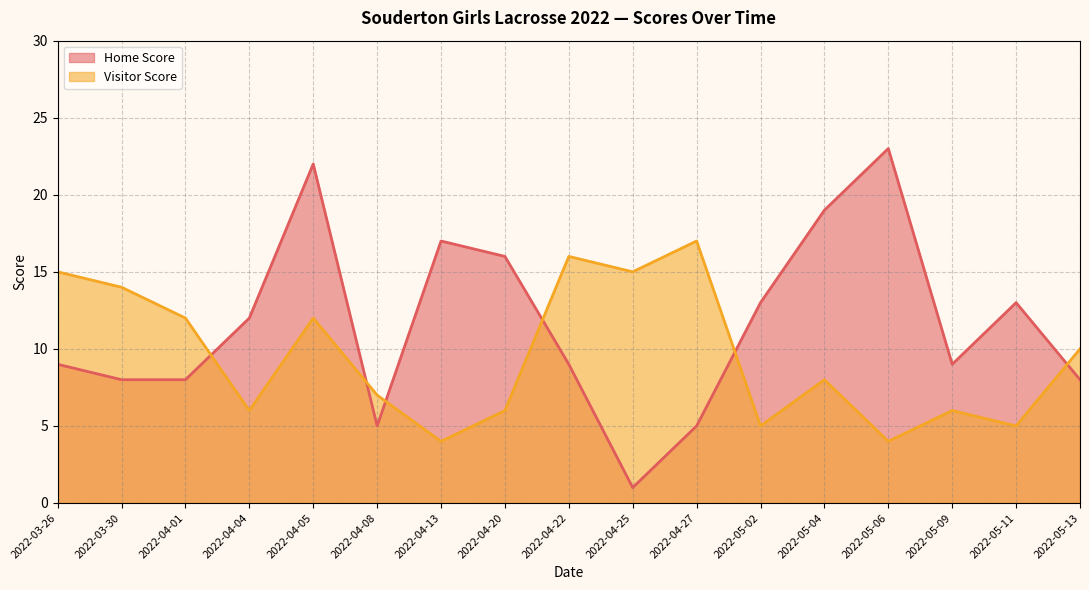

What is the difference between the maximum and minimum values in the Home Score series?

22